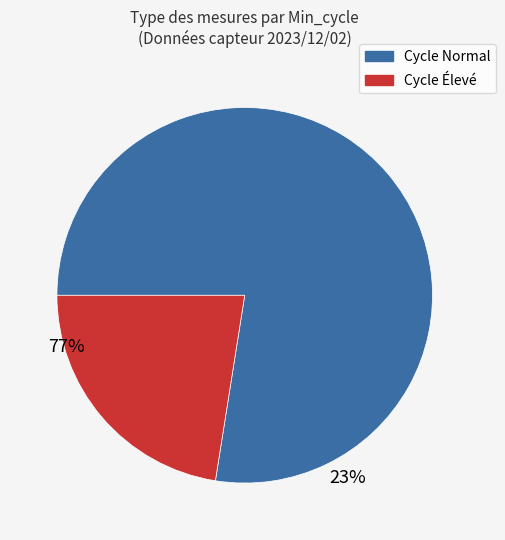

Does any single category account for the majority?

Yes